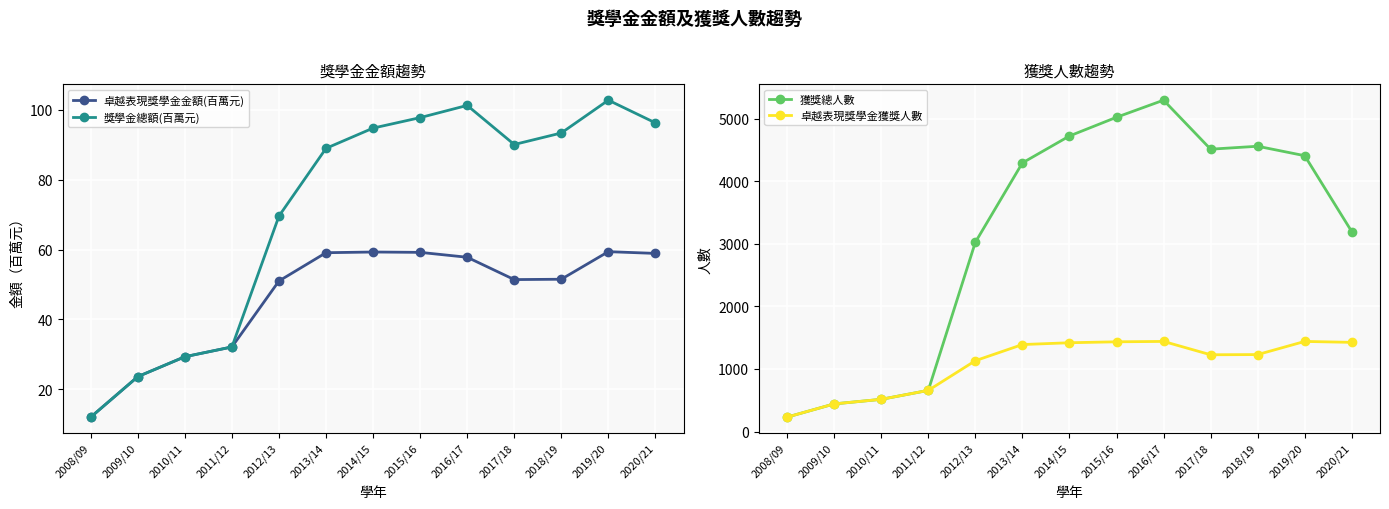

At which category does 卓越表現獎學金金額(百萬元) reach its first local peak?

2014/15